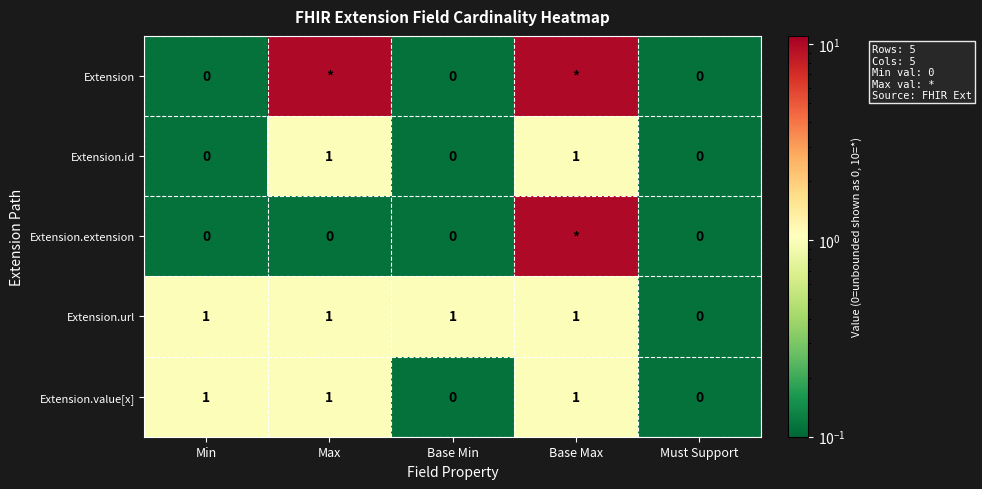

What is the maximum value shown in the chart?

10.0